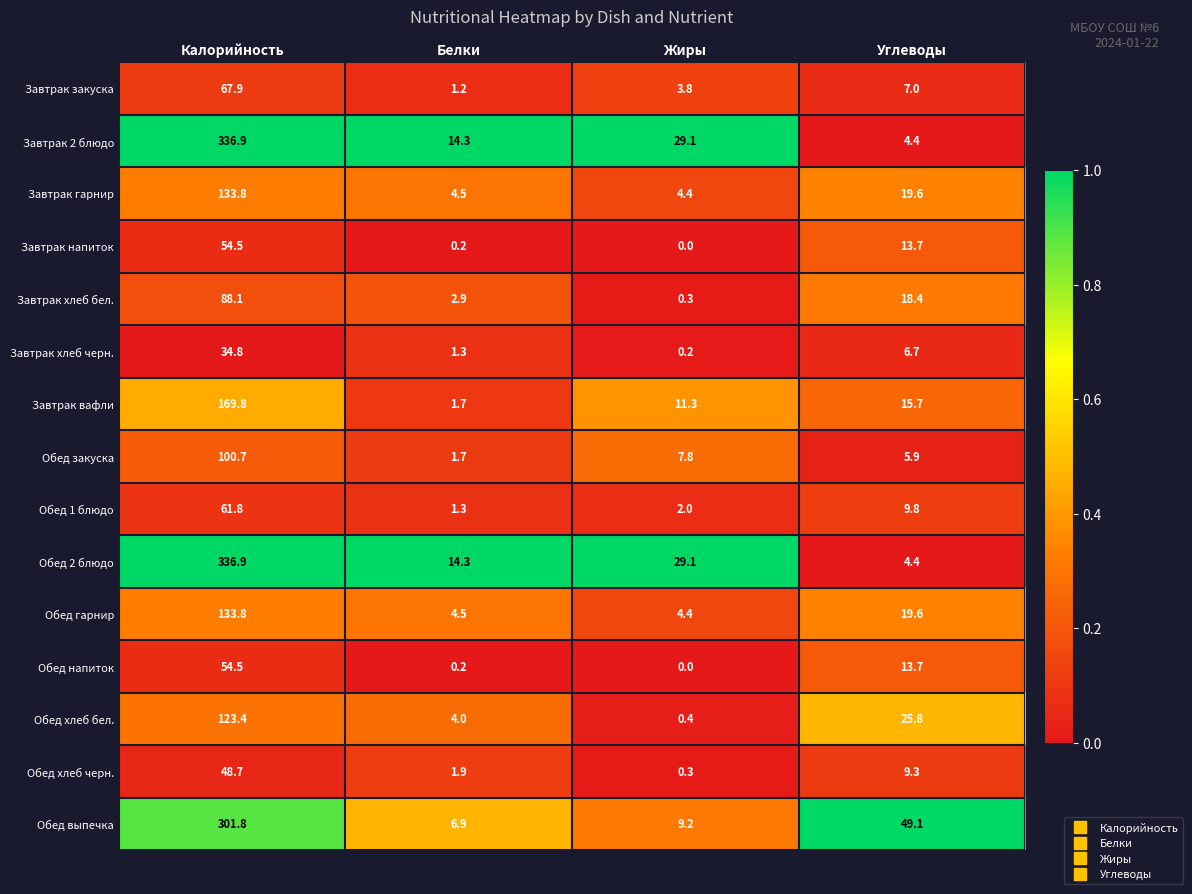

What is the difference between the highest and lowest values at Жиры?

29.1